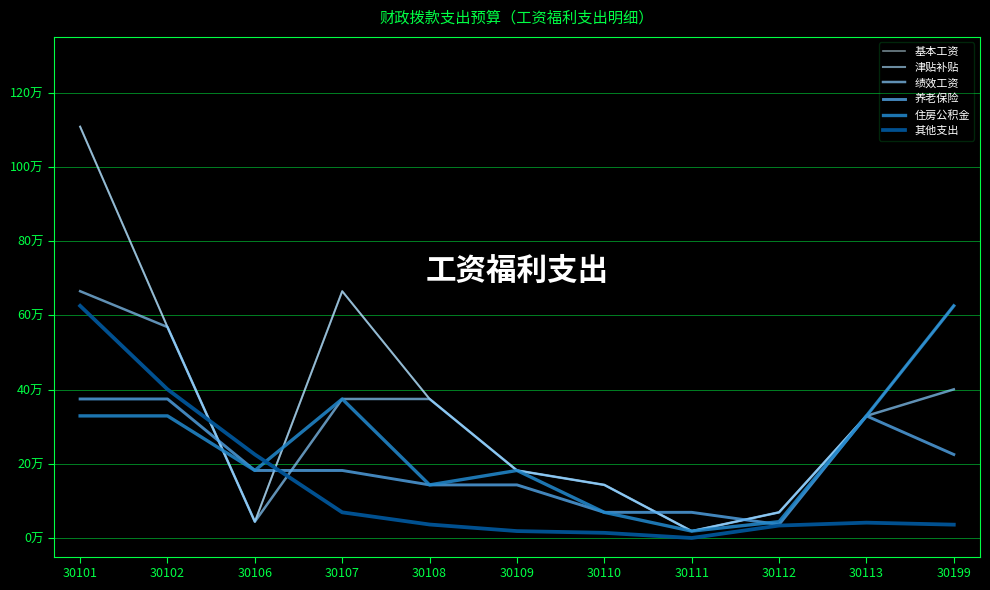

At how many categories does at least one series exceed 96?

1